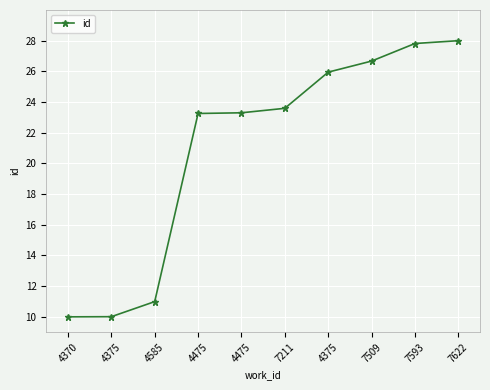

Which category has the lowest value across all series?

4370